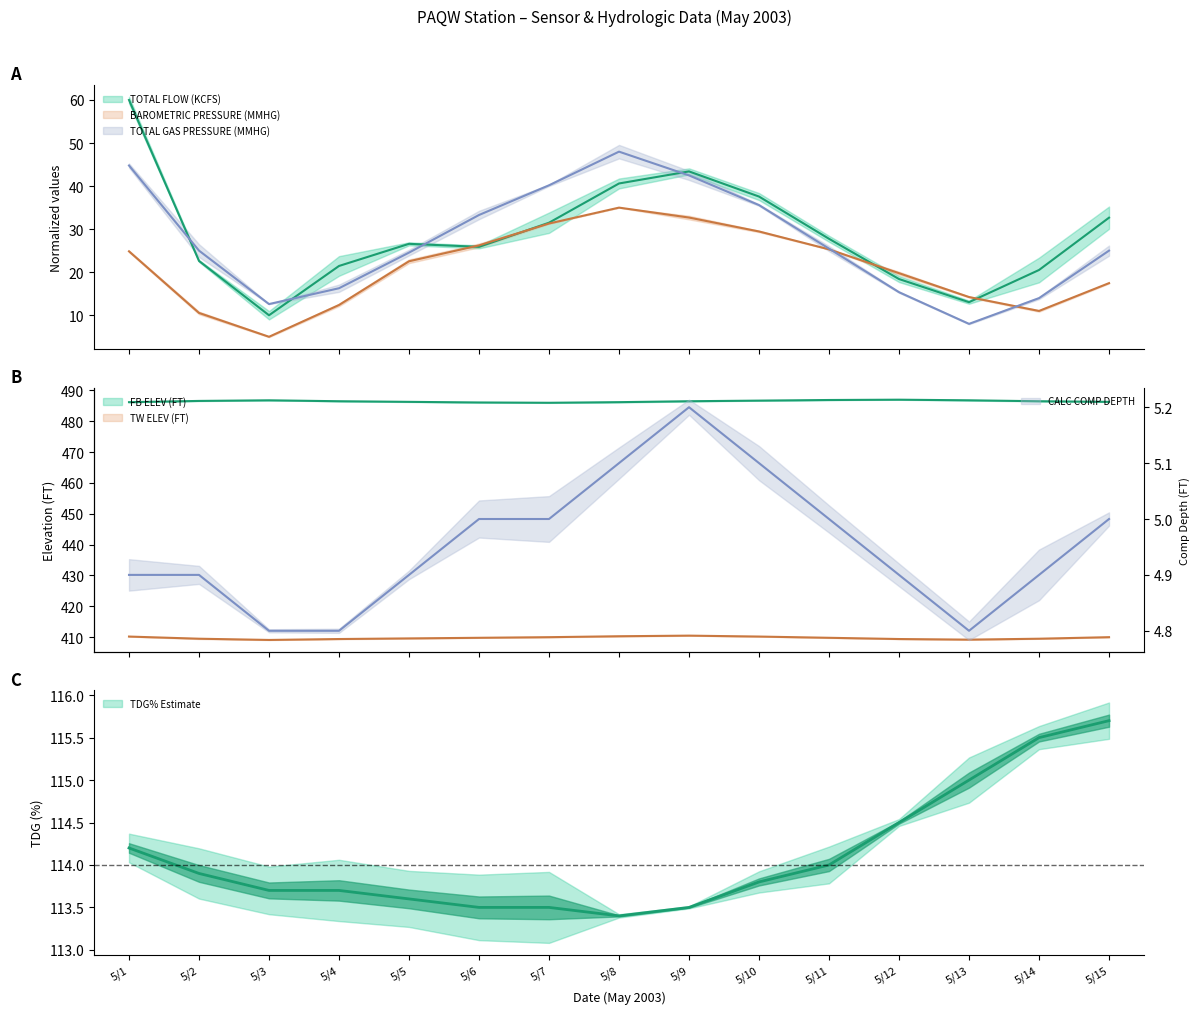

What is the value of the CALC COMP DEPTH point at the 10th from the left?

5.1